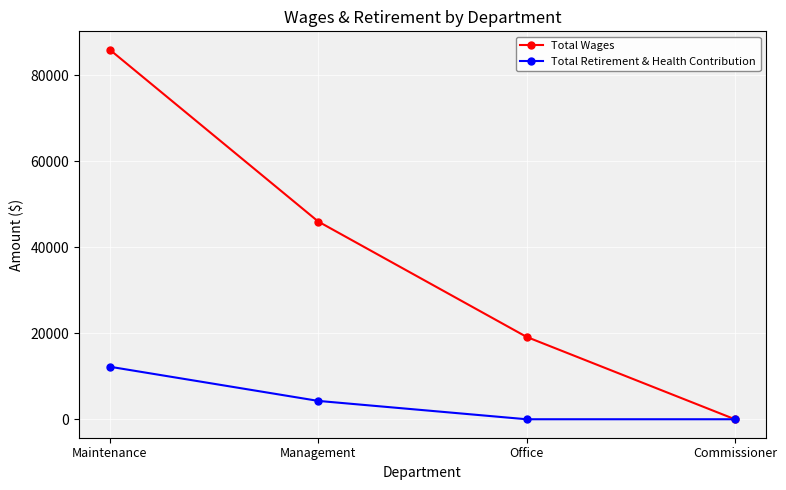

Which series has the largest range (max minus min)?

Total Wages